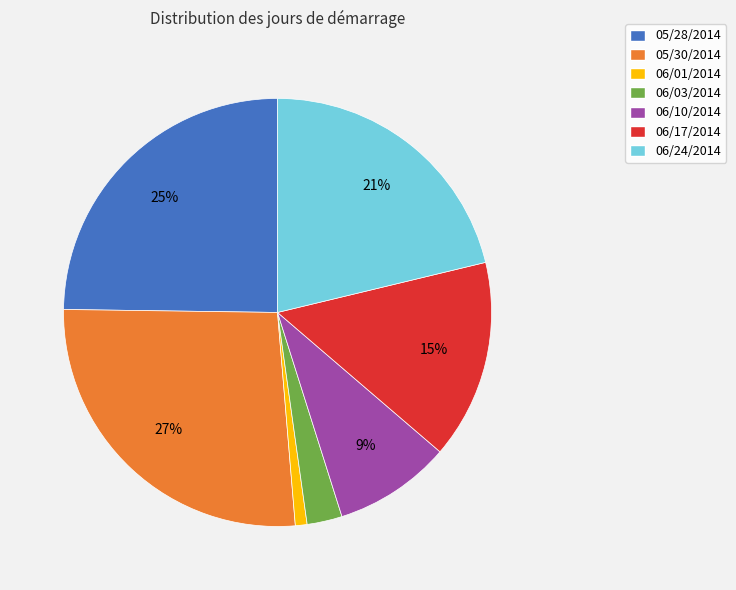

To the nearest percent, what is the difference between the largest and smallest slice percentages?

26%